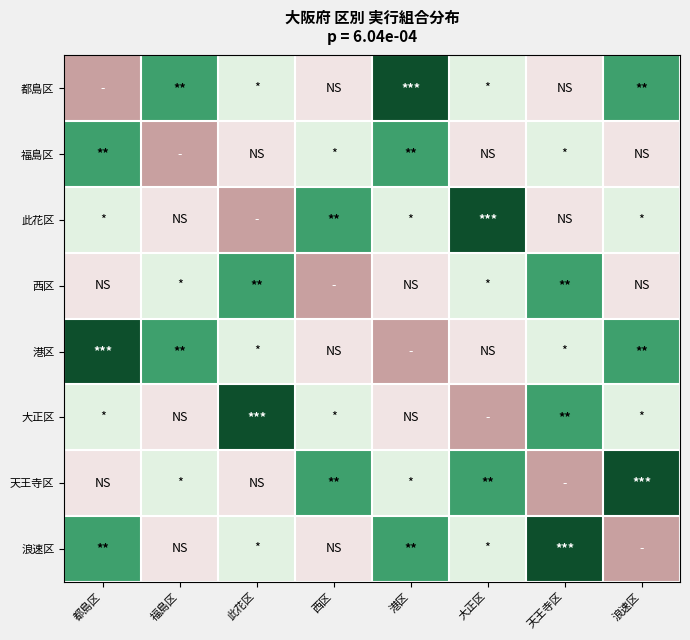

At how many categories does at least one series exceed 4?

6